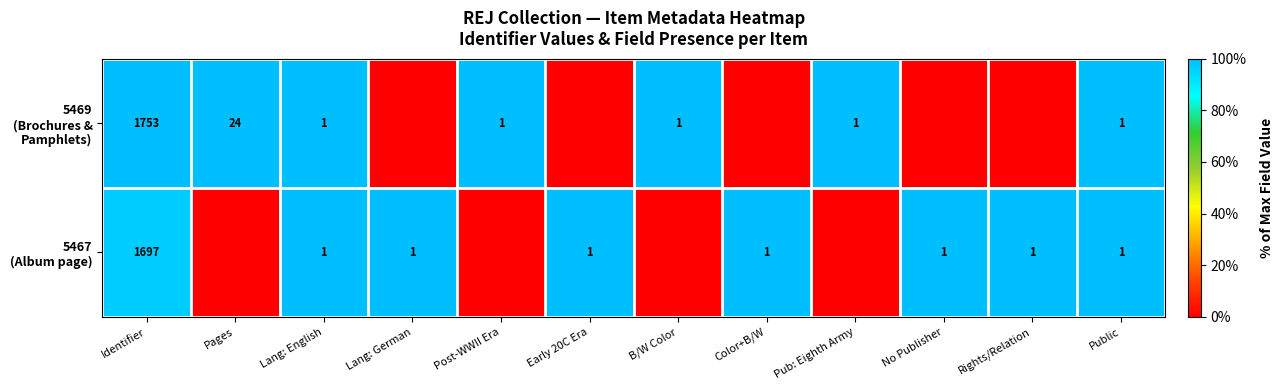

What is the difference between the highest and lowest values at Rights/Relation?

100.0